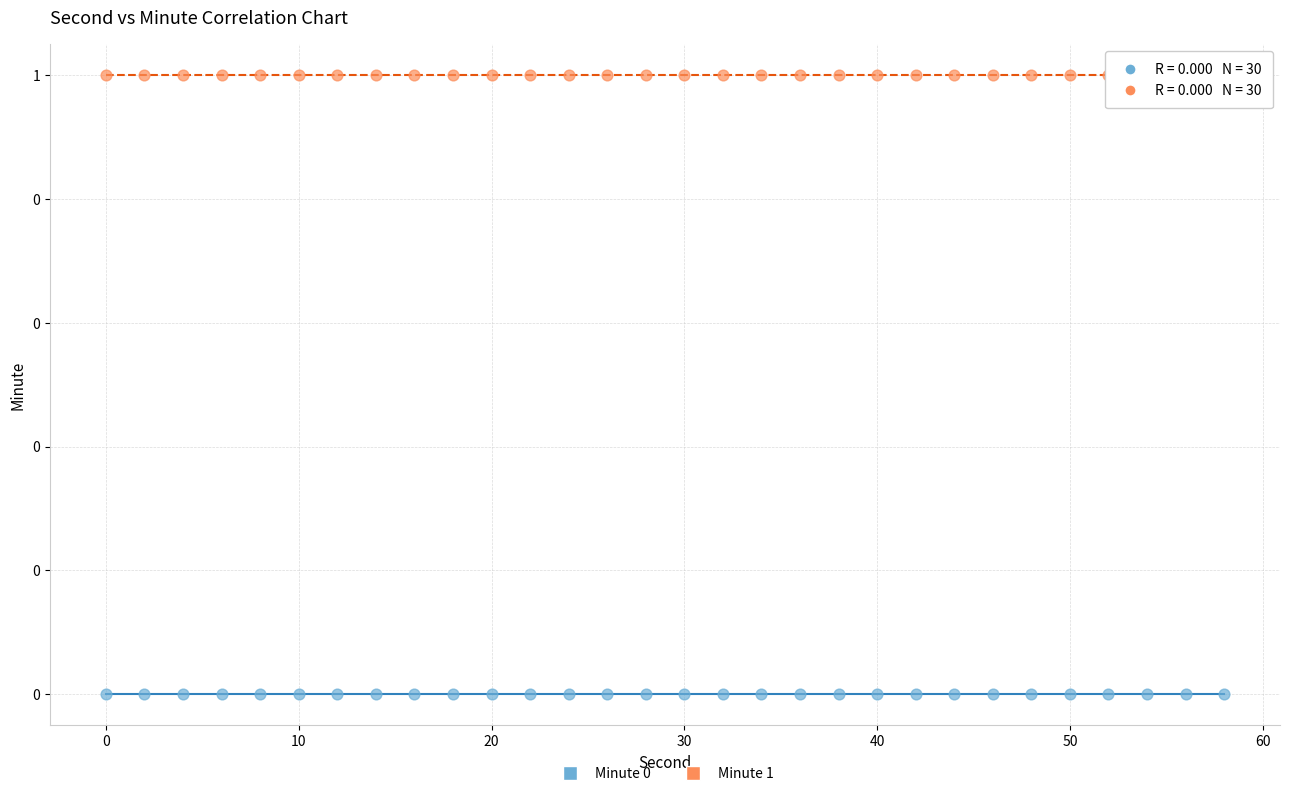

What are all the series names shown in the legend?

Minute 0, Minute 1